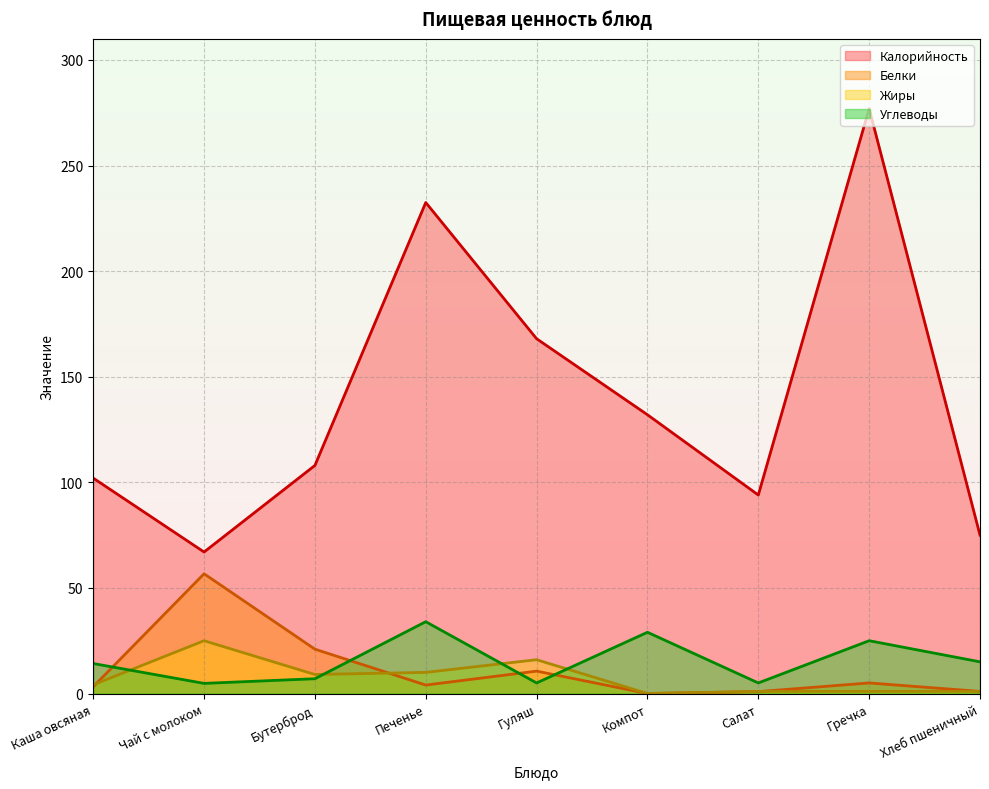

True or false: Калорийность has a value of 102.0 at Каша овсяная.

True